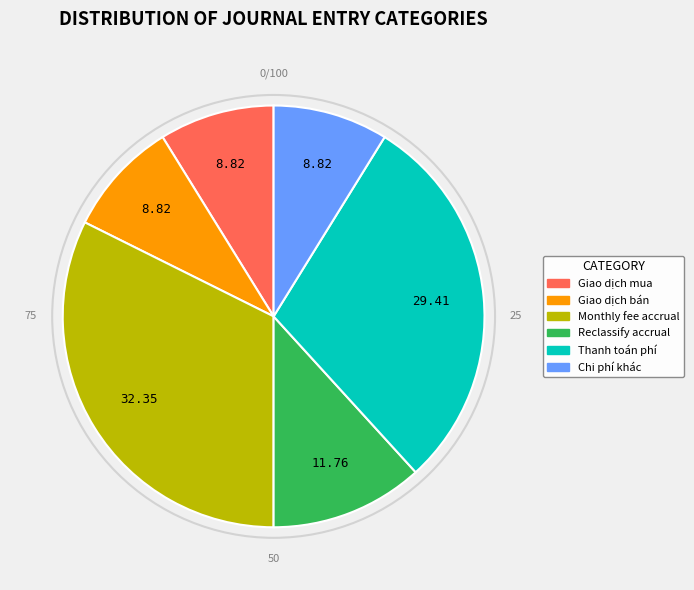

True or false: Chi phí khác accounts for 1% of the total.

False